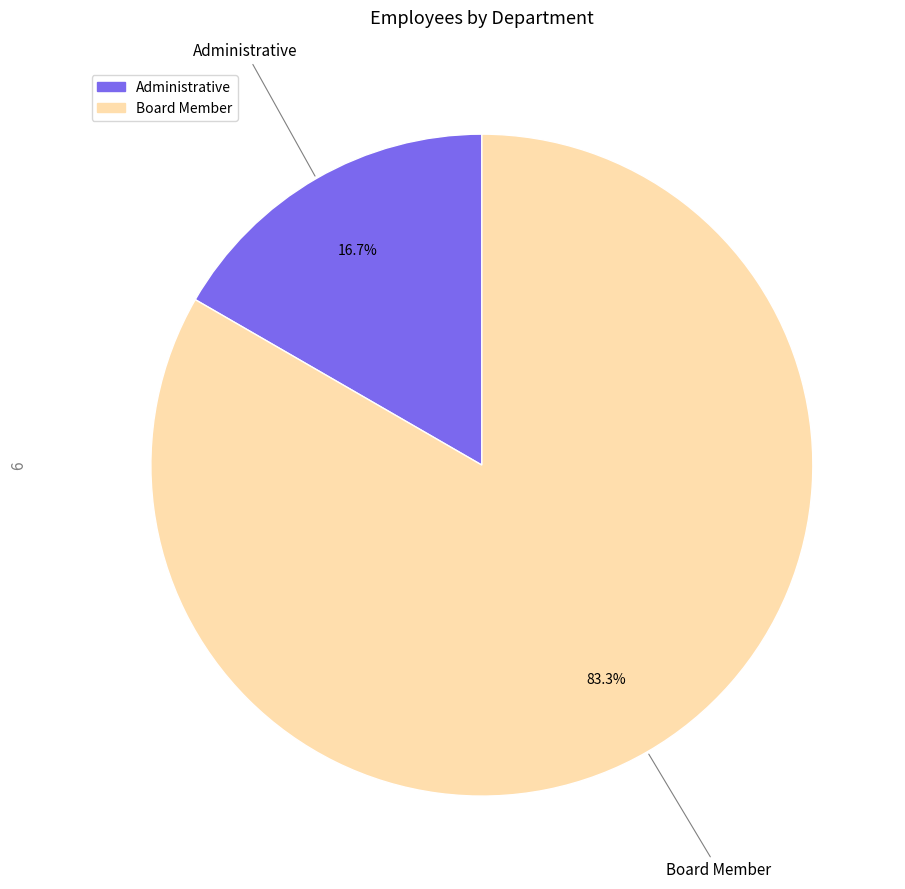

Which category has the smallest portion of the pie?

Administrative